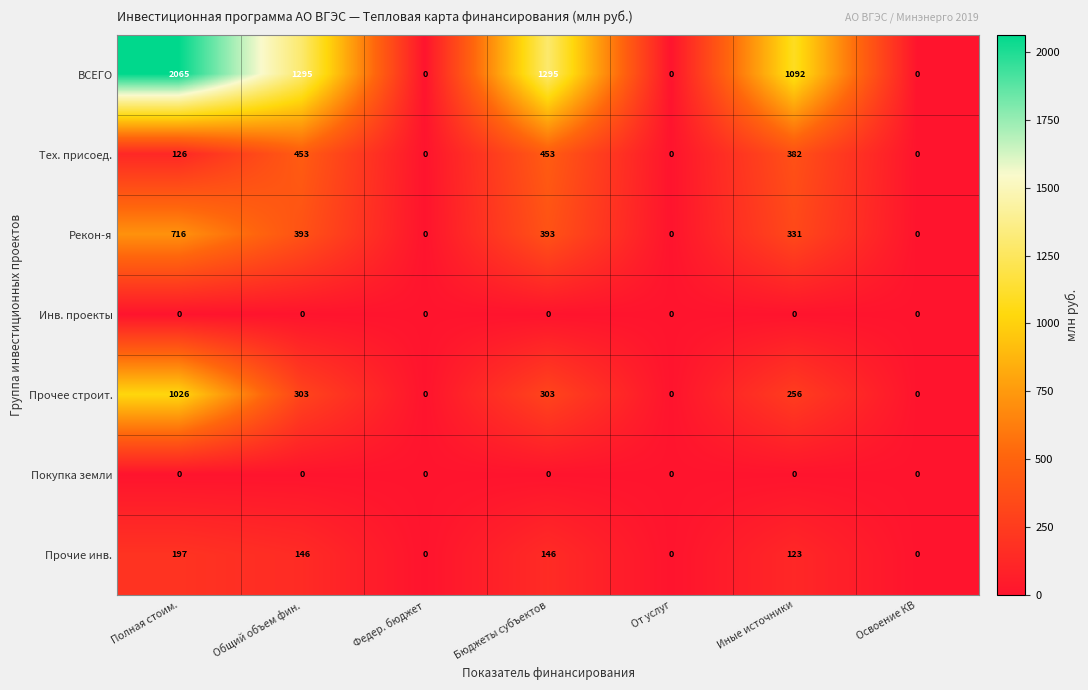

What is the maximum value for Прочее строит.?

1026